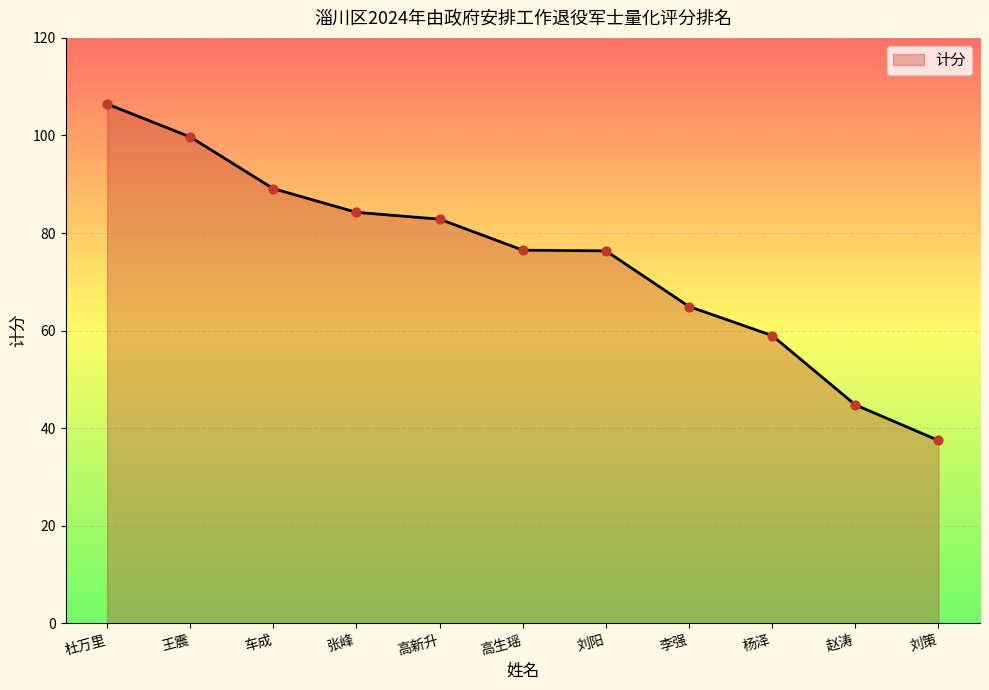

Which has a higher value, 高新升 or 杨泽?

高新升